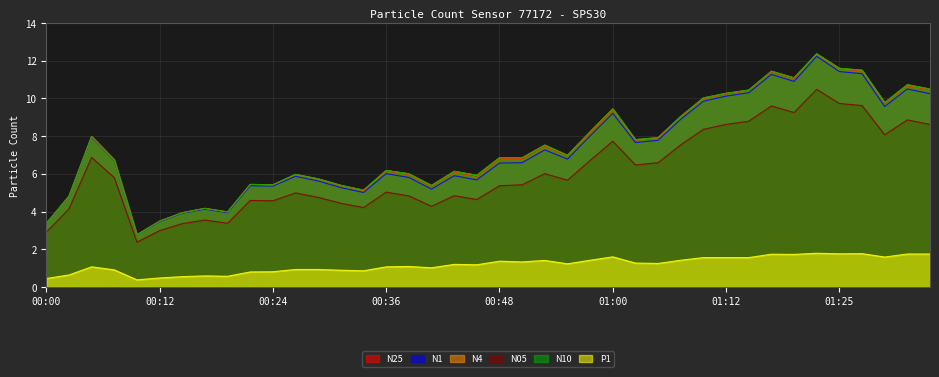

What is the difference between the N25 values at 00:05 and 00:29?

2.3